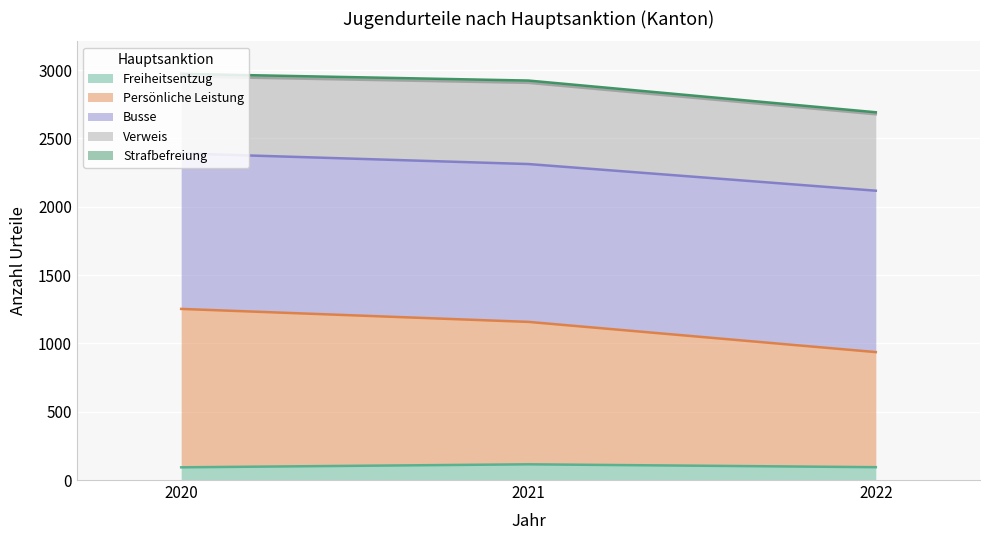

True or false: Persönliche Leistung has a value of 936 at 2022.

True